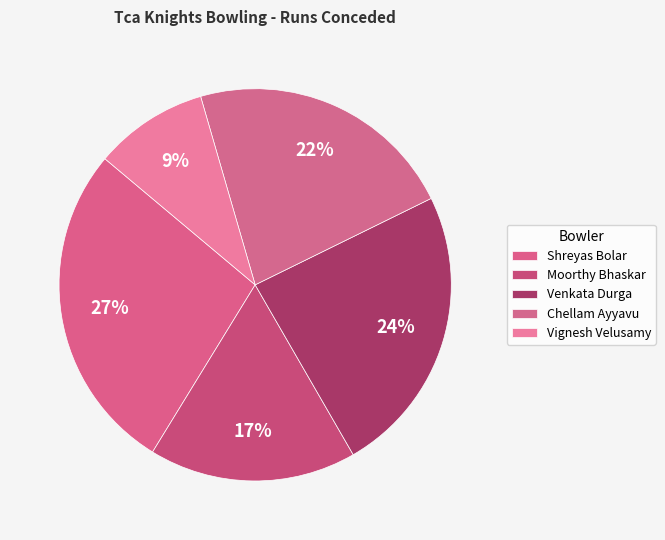

How many segments does this pie chart have?

5